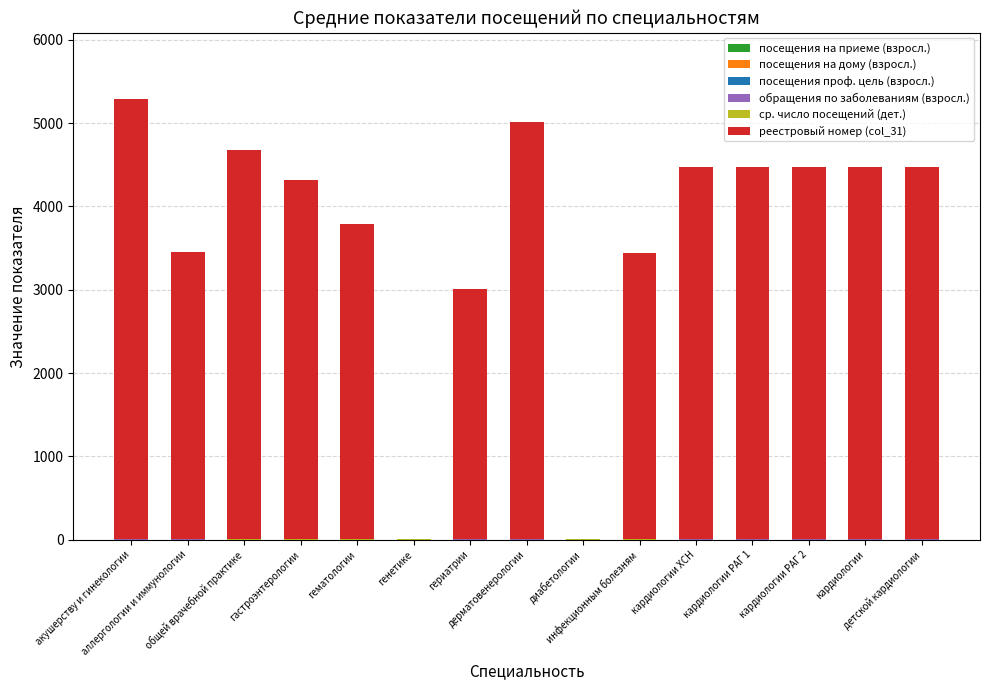

Which category has the highest value in the обращения по заболеваниям (взросл.) series?

дерматовенерологии